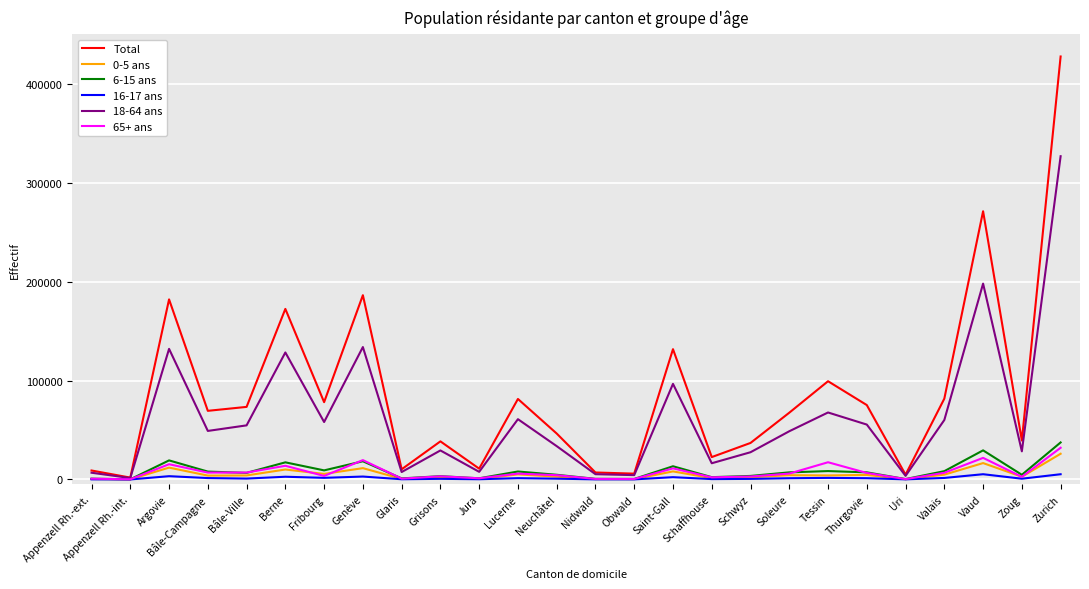

At which label does 18-64 ans reach its peak?

Zurich